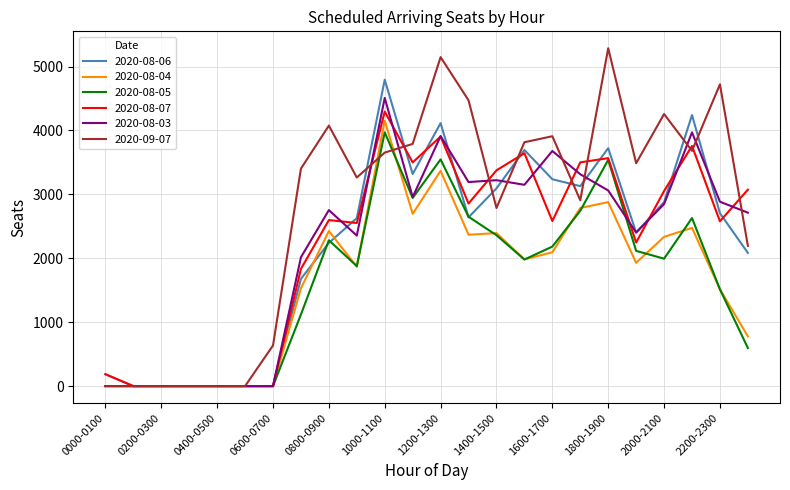

Which series has the largest total across all categories?

2020-09-07